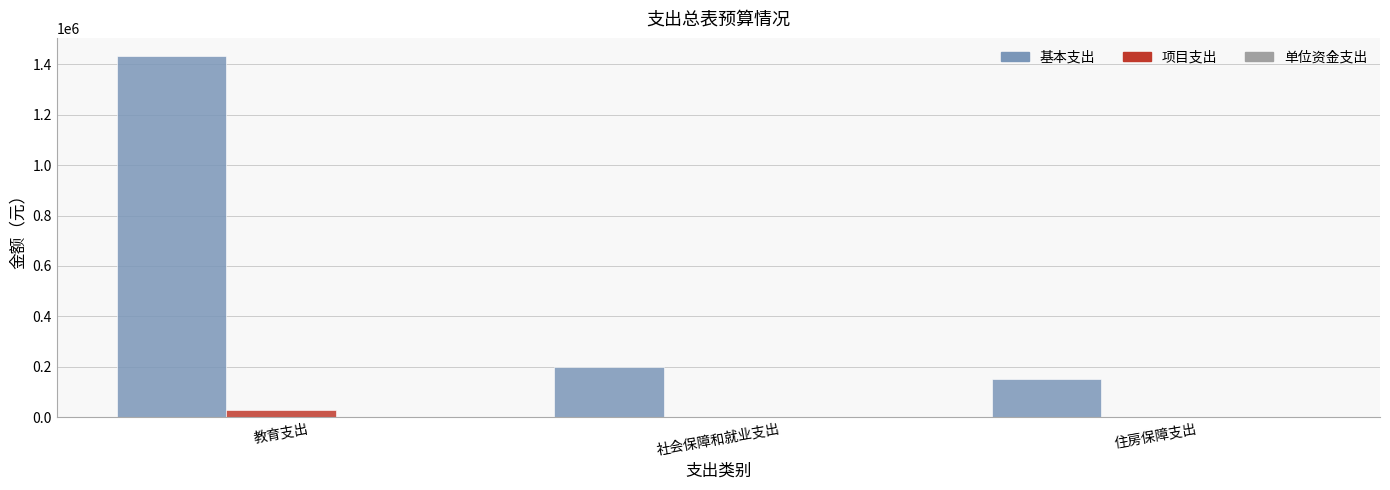

Is the value of 项目支出 at 住房保障支出 greater than the value of 基本支出 at 教育支出?

No